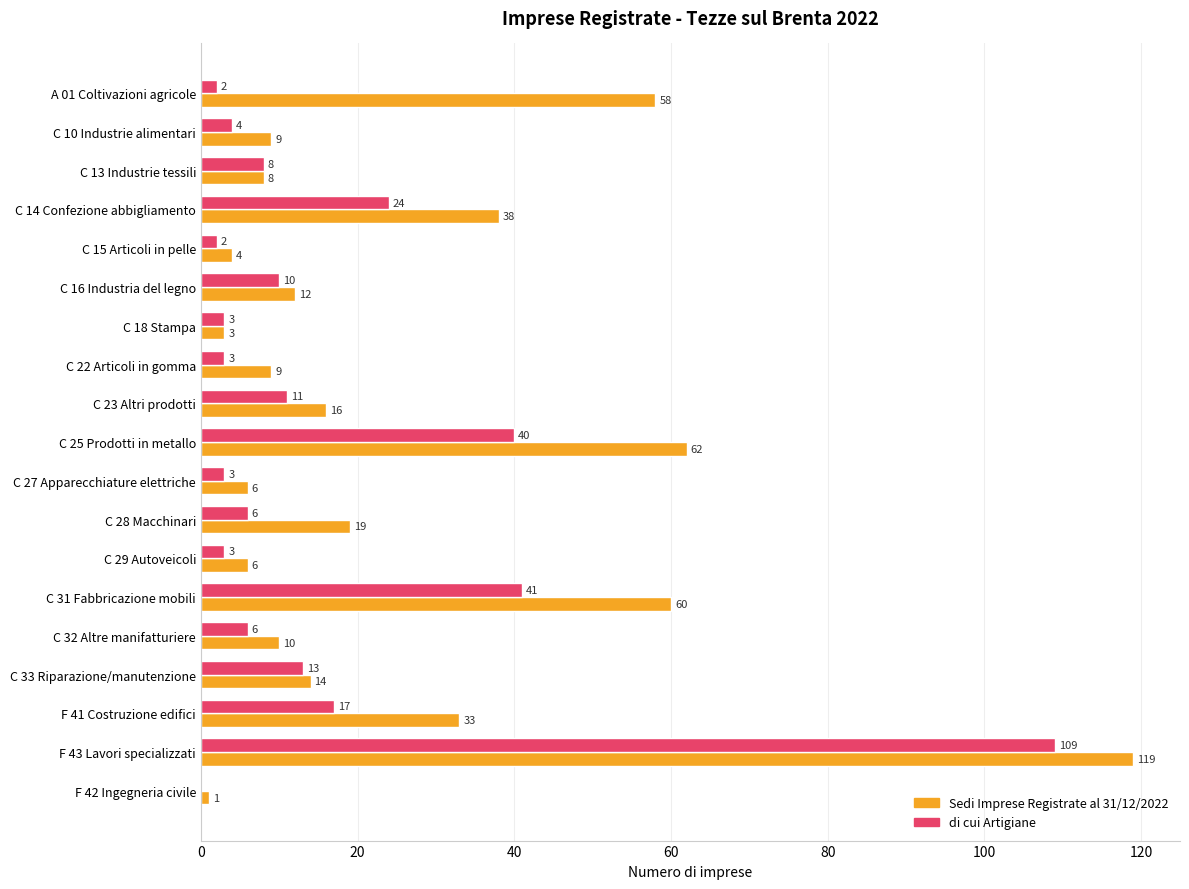

At which label is Sedi Imprese Registrate al 31/12/2022 closest to 60?

C 31 Fabbricazione mobili